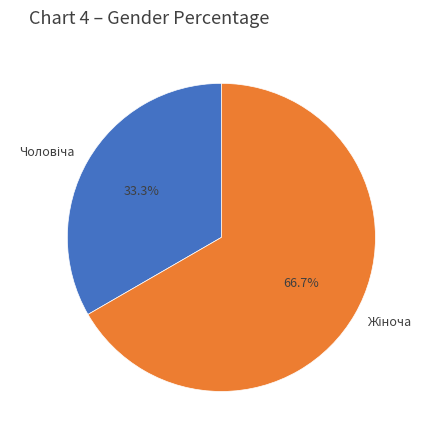

Is there a majority slice in this chart?

Yes